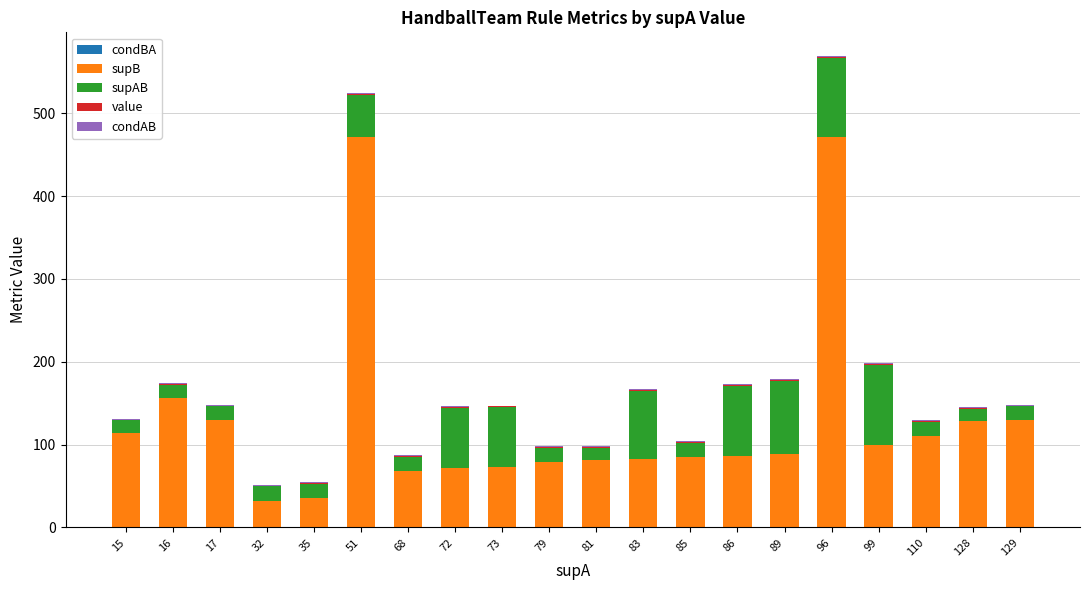

List the series in order of their peak value, lowest first.

condBA, value, condAB, supAB, supB